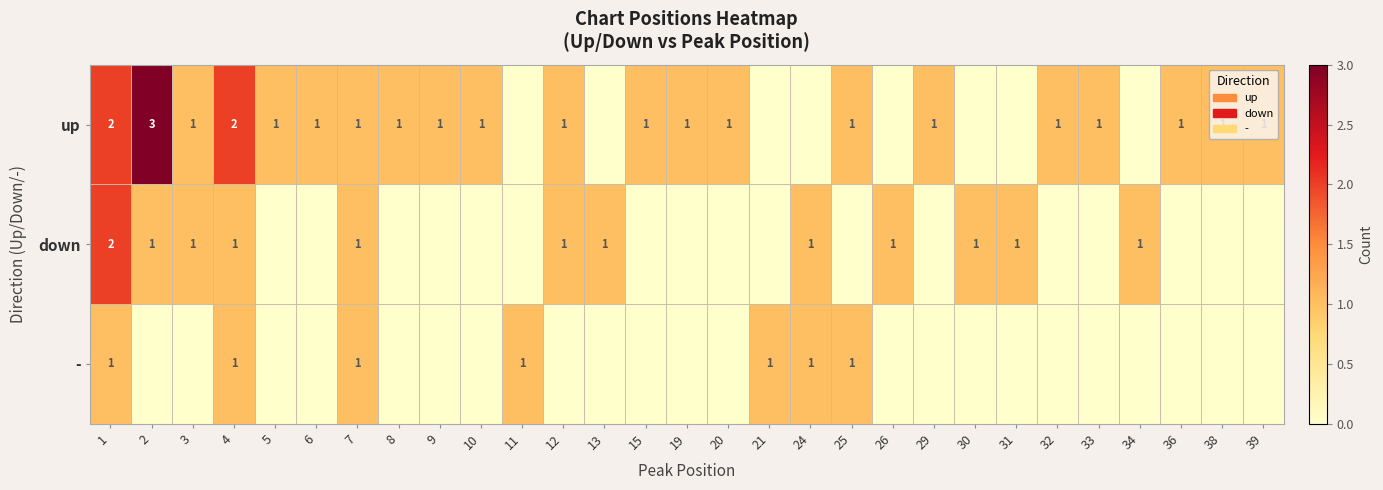

Is it true that - equals 1 at 21?

True